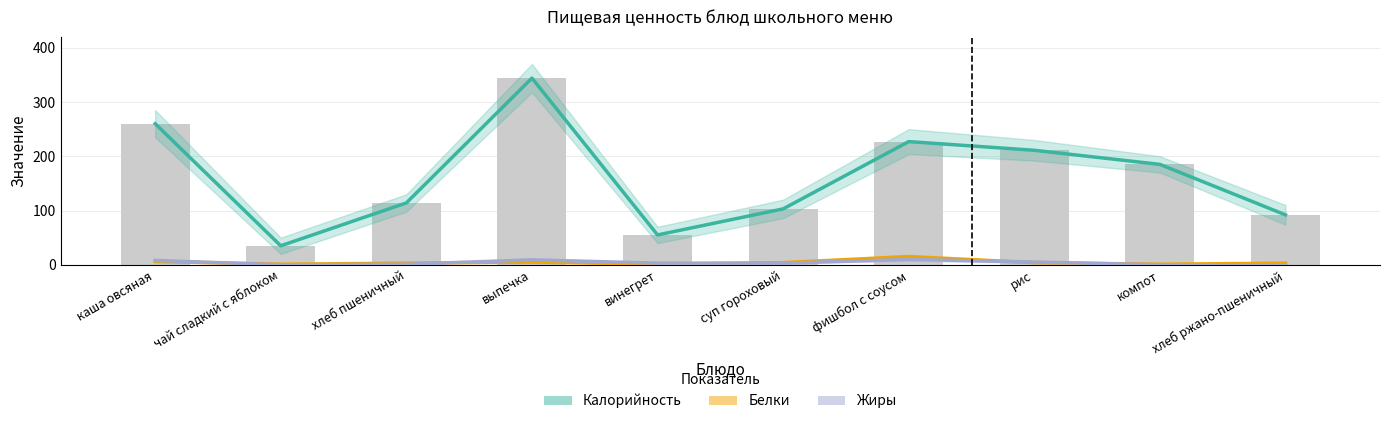

How many data points in Жиры (г) are less than 3?

4